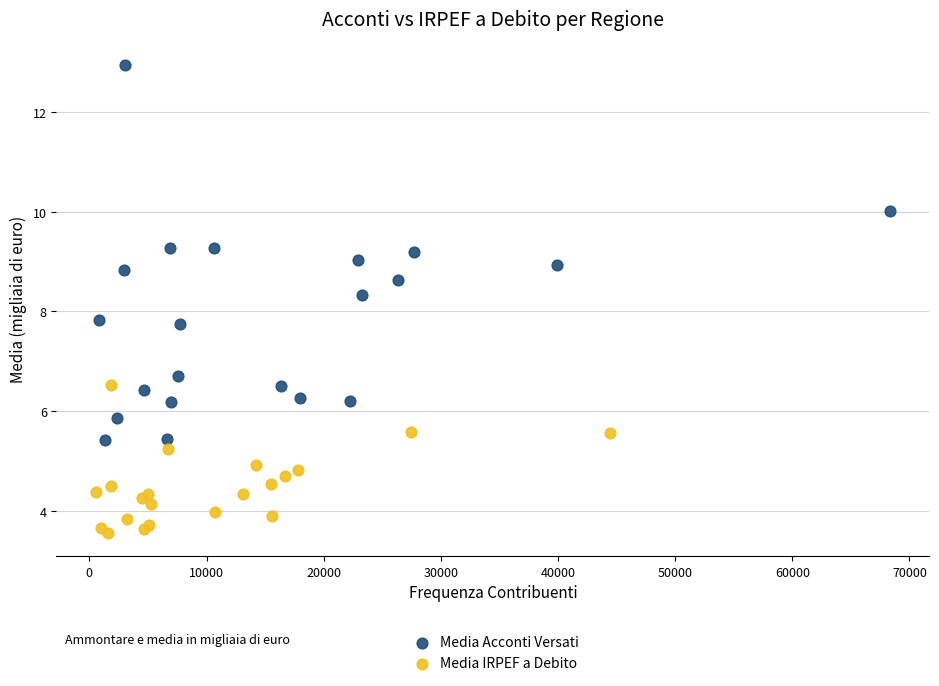

Which series has the widest spread of Y values?

Media Acconti Versati